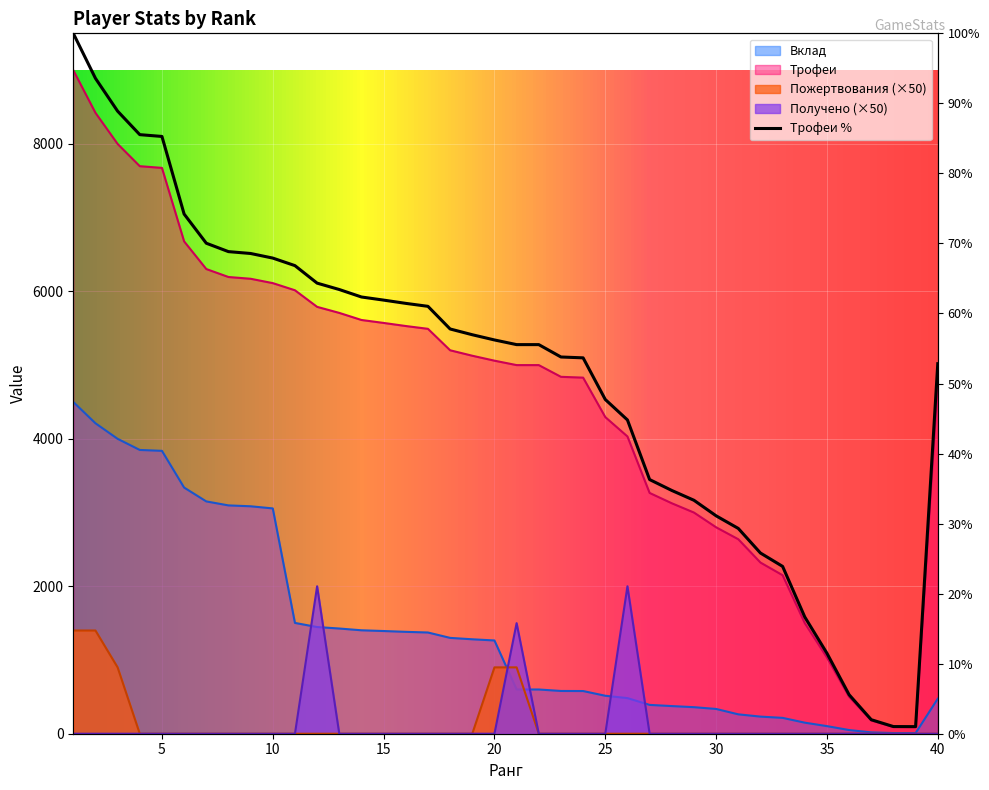

At how many categories does at least one series exceed 7287?

5